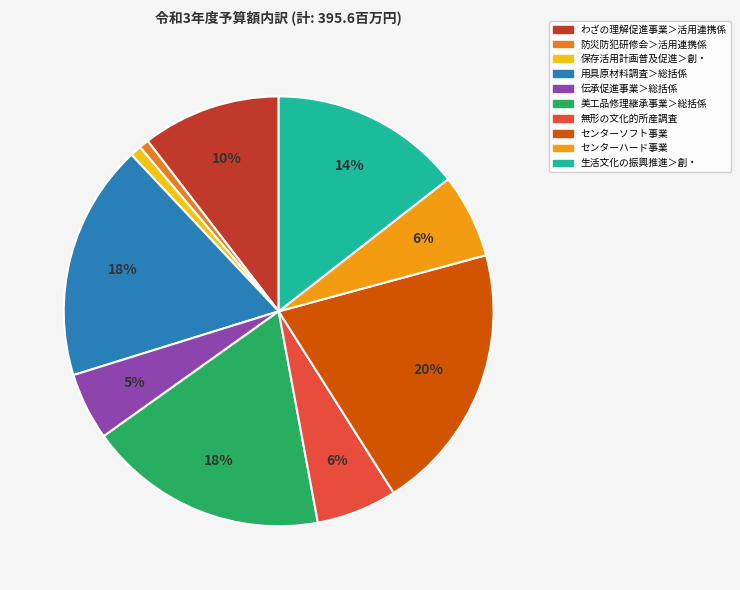

Is it true that 用具原材料調査＞総括係 is 32% of the pie?

False